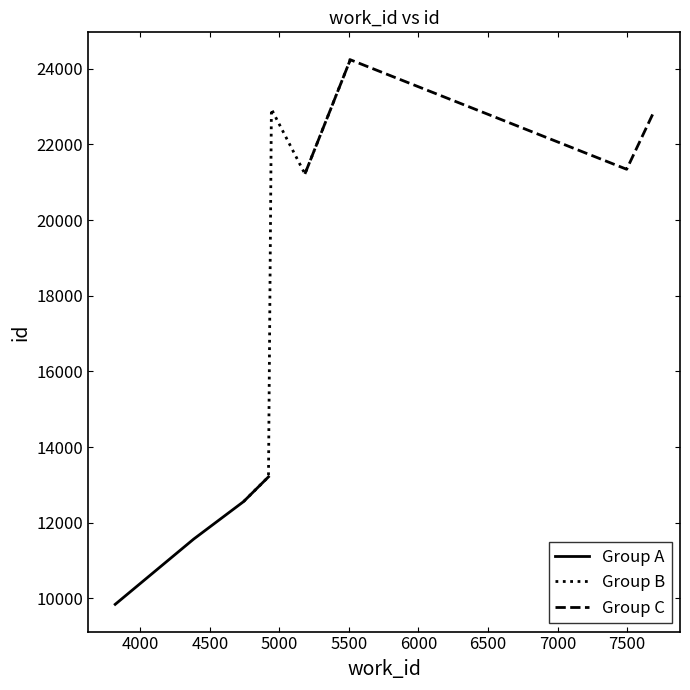

Is it true that the value at 5184 is 34407?

False